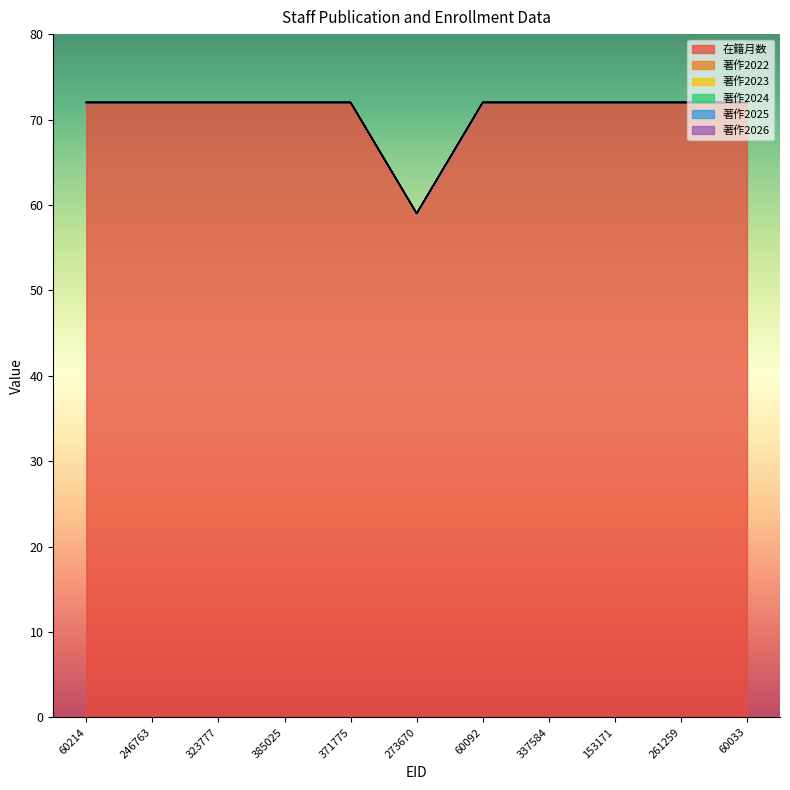

What is the label of the 9th point from the left?

153171